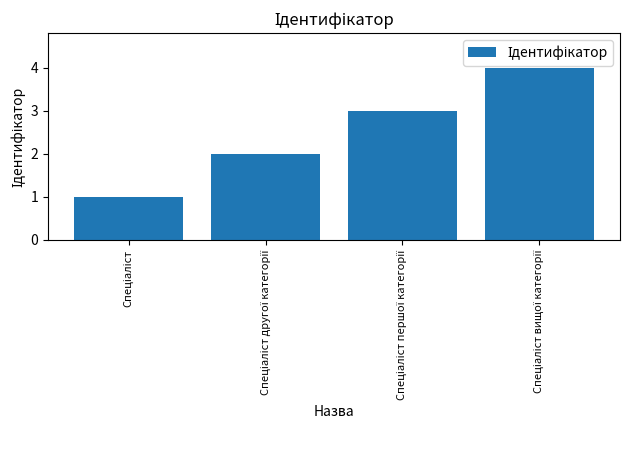

Are the bars horizontal?

No